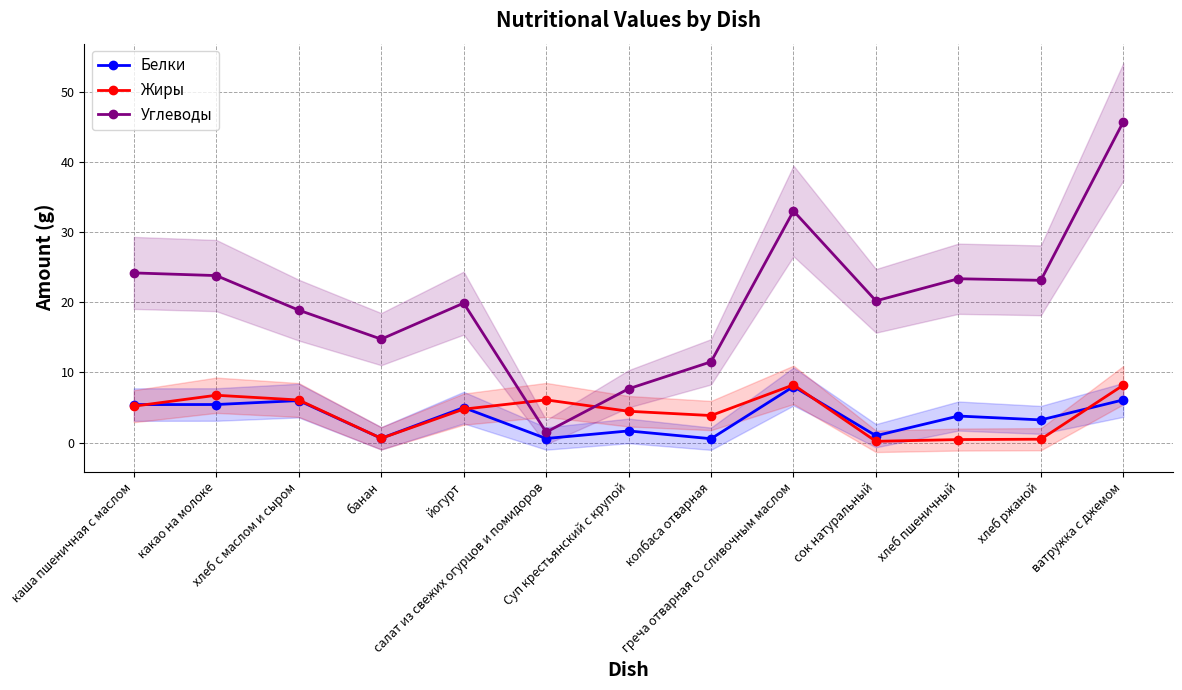

True or false: Белки has more than 1 interior local peaks.

True